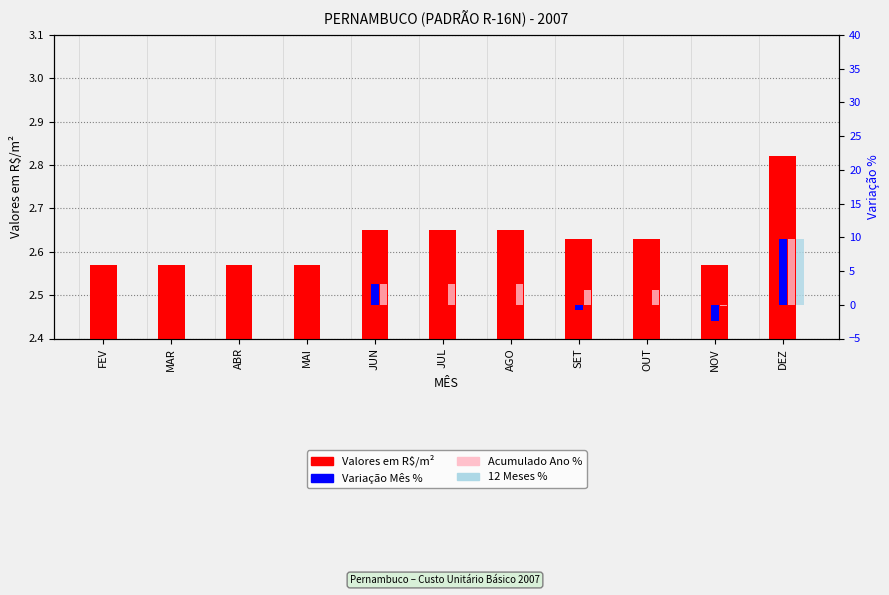

List the labels in order of 12 Meses % value, largest first.

DEZ, FEV, MAR, ABR, MAI, JUN, JUL, AGO, SET, OUT, NOV